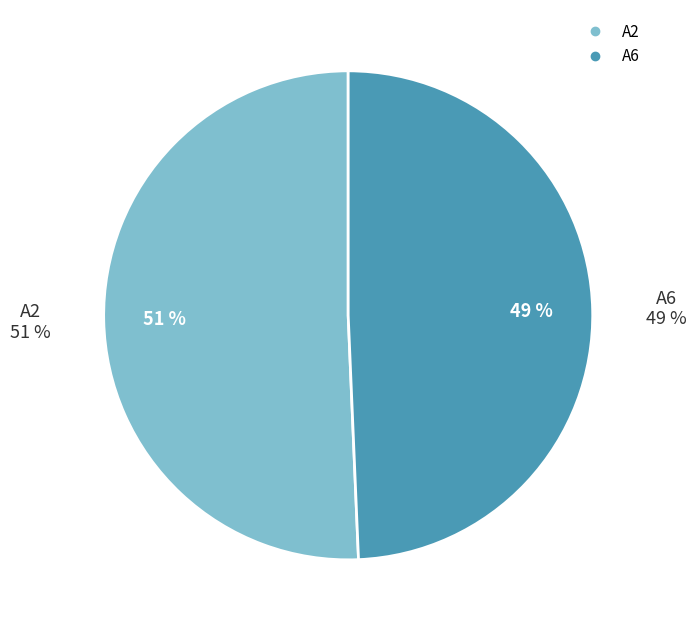

Which category accounts for the majority?

A2